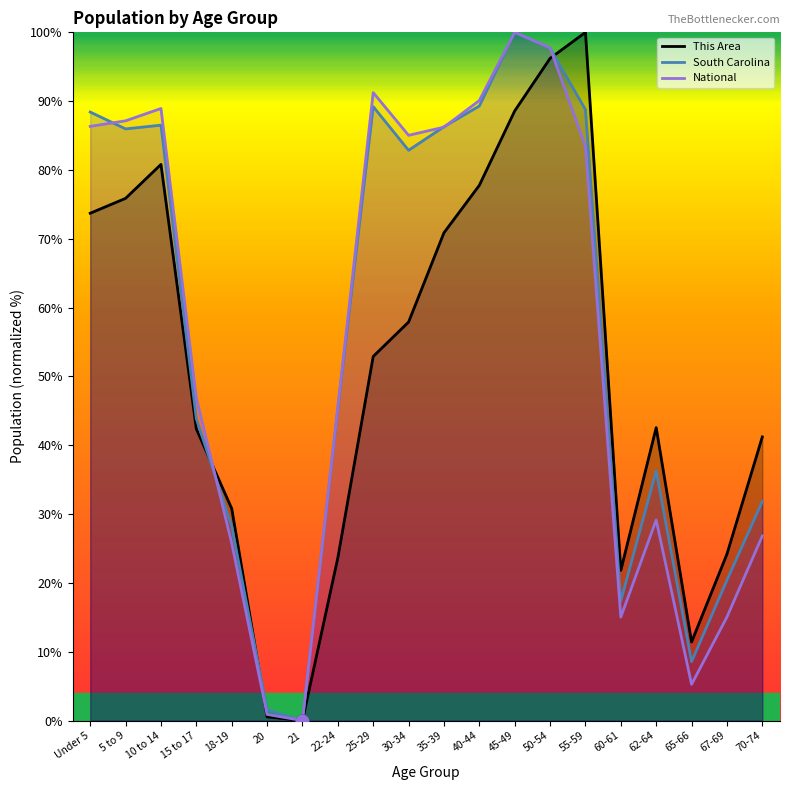

Is the value of This Area at 55-59 greater than the value of South Carolina at 50-54?

Yes